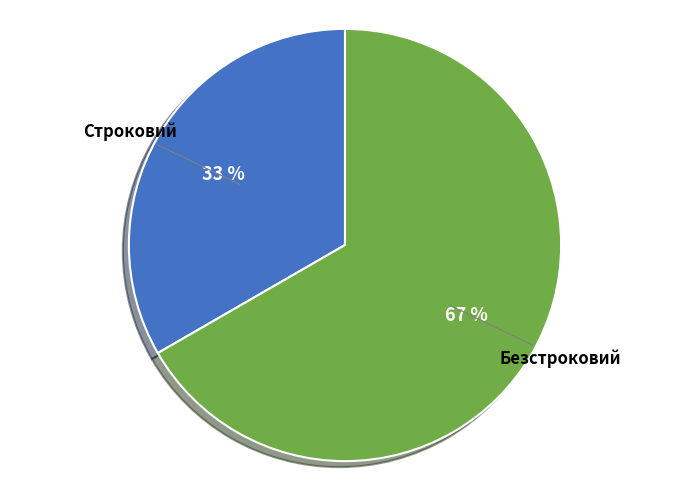

To the nearest percent, what portion does Безстроковий represent?

67%